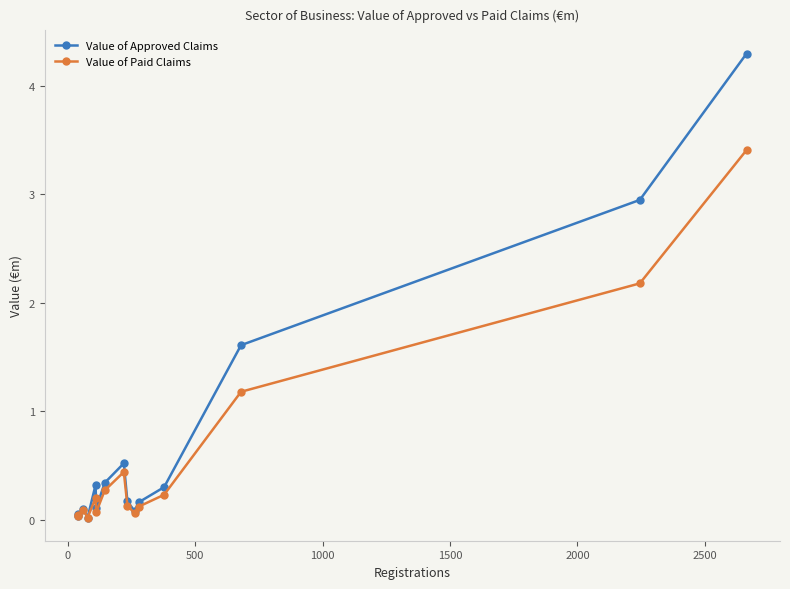

What is the value of the Value of Approved Claims point at the 7th from the left?

0.3